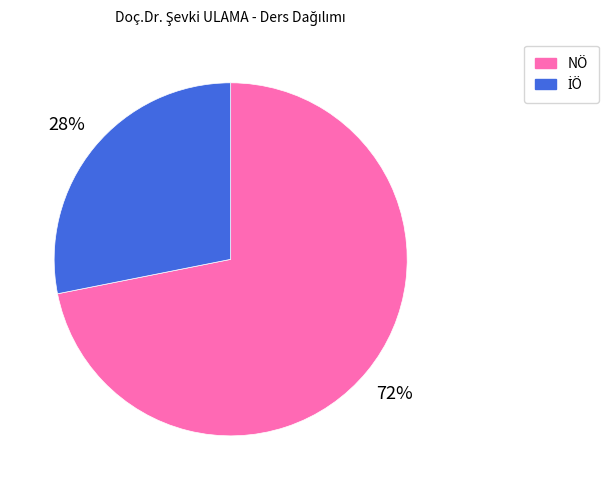

To the nearest percent, what is the difference between the largest and smallest slice percentages?

44%